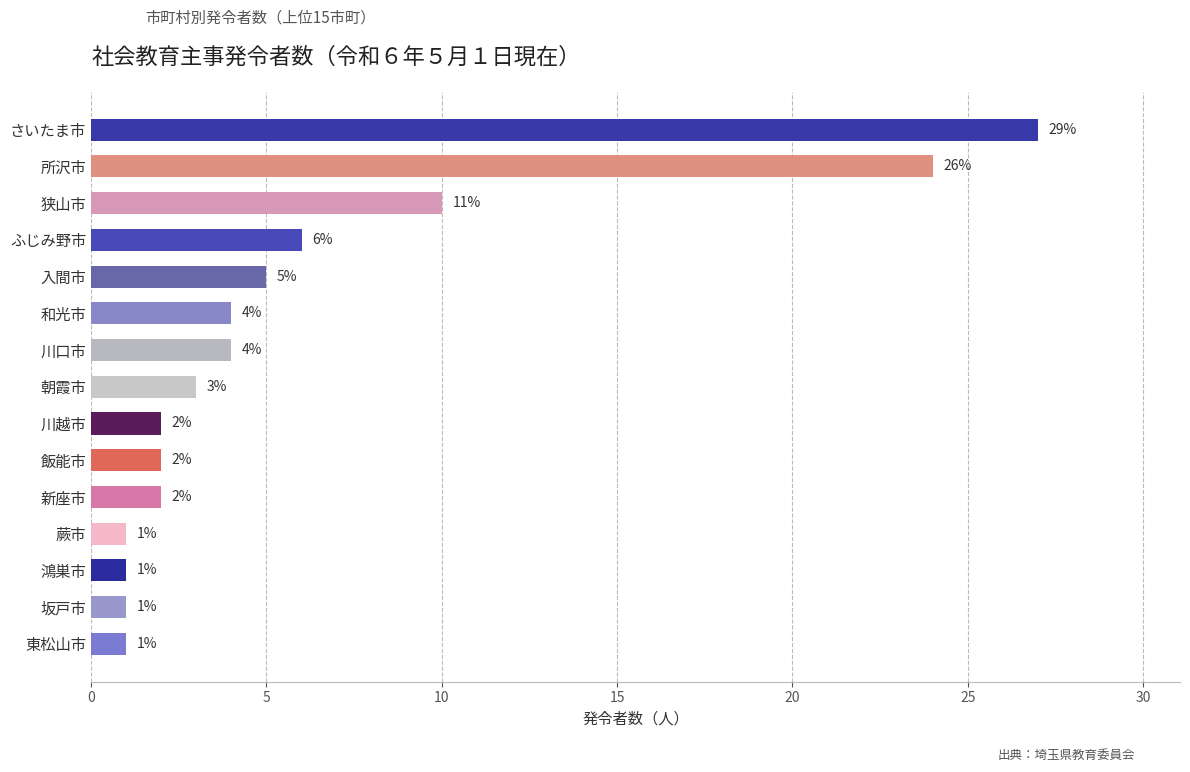

Reading bottom to top, transcribe all the data shown in this chart.

1	1	1	1	2	2	2	3	4	4	5	6	10	24	27